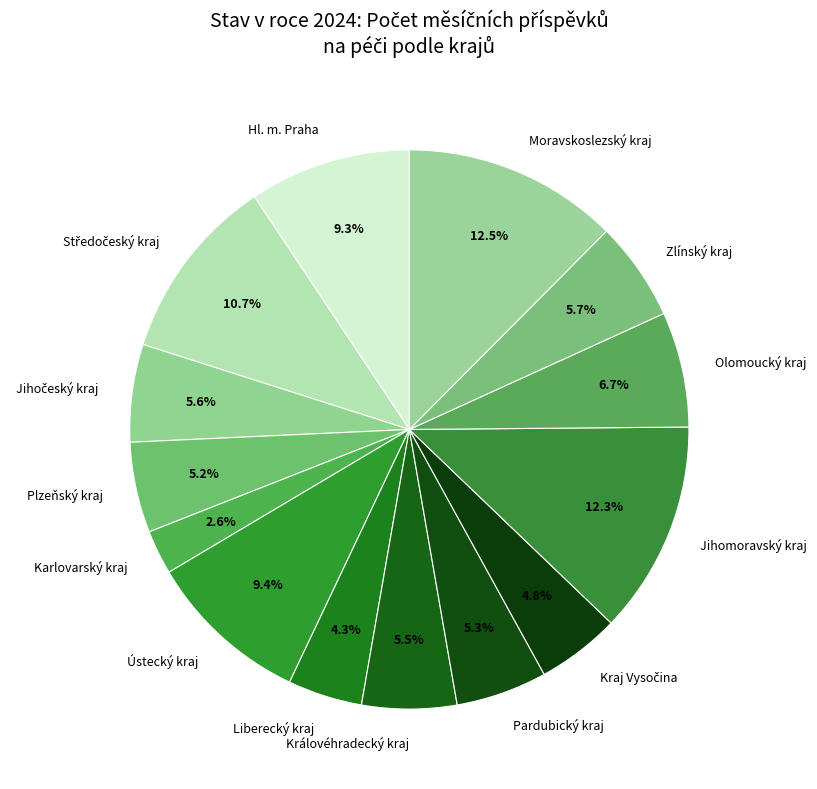

Is it true that Hl. m. Praha is 9% of the pie?

True